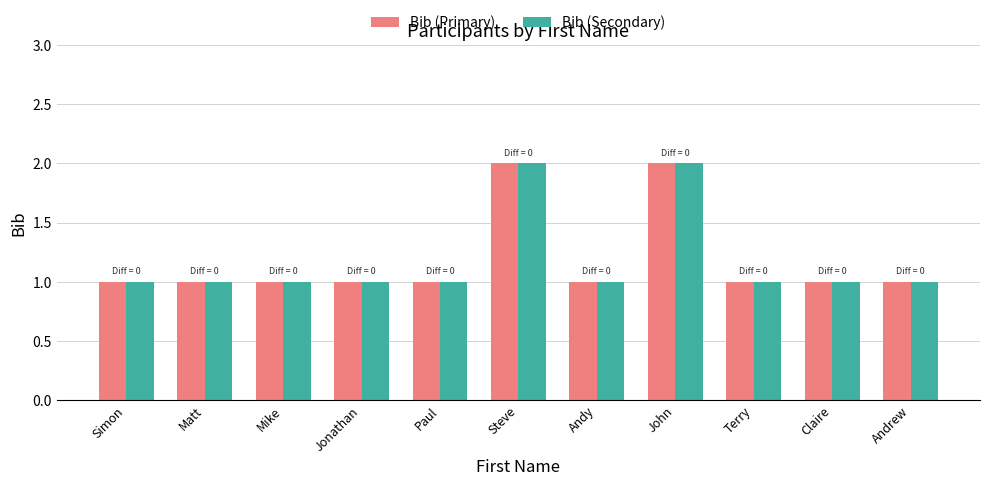

What is the sum of all Bib (Secondary) values?

13